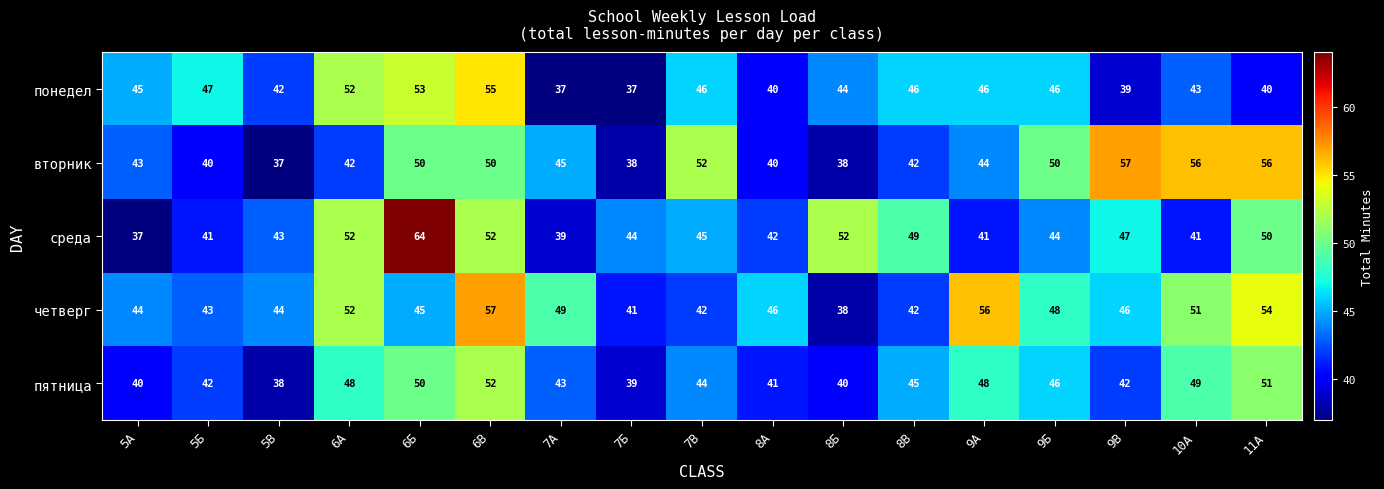

What is the minimum value for понедел?

37